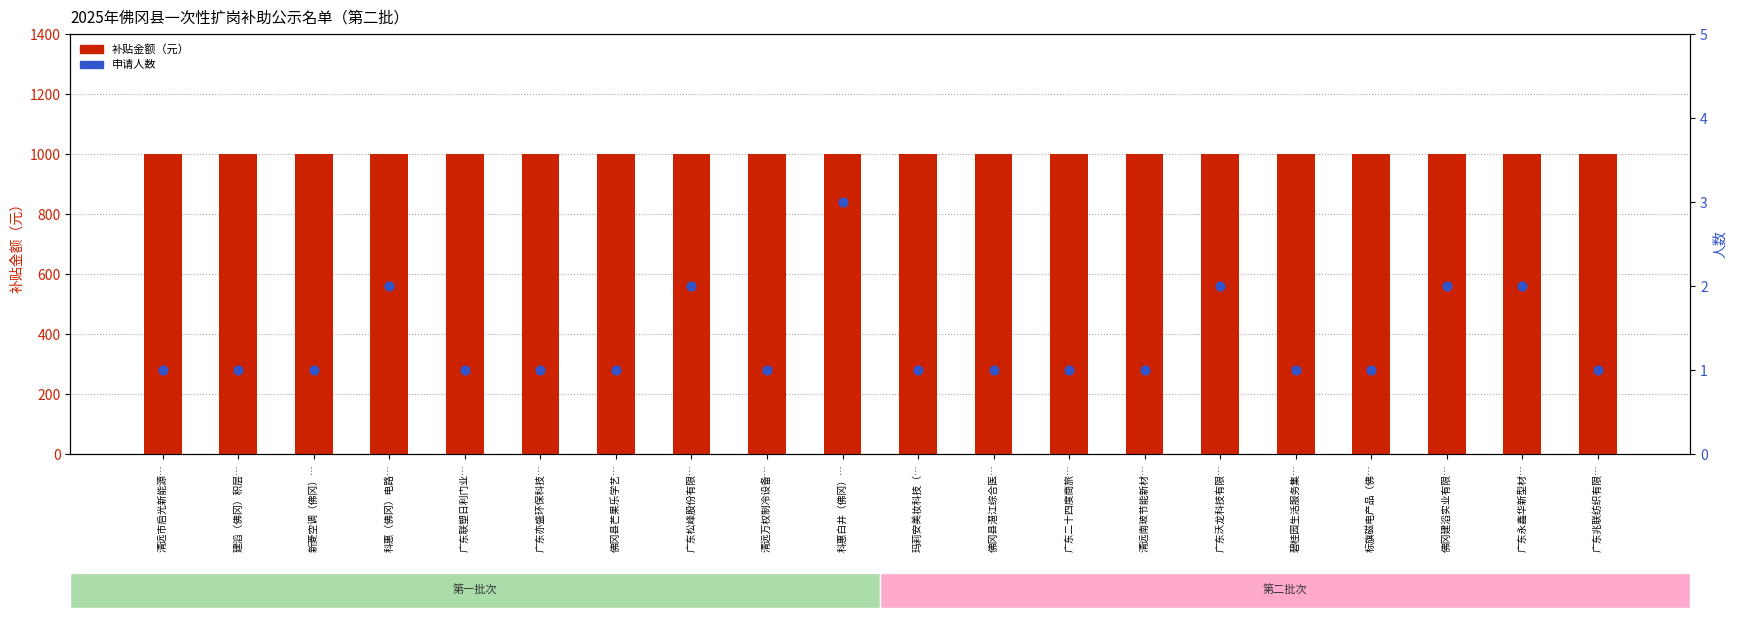

Which series has the largest total across all categories?

补贴金额（元）